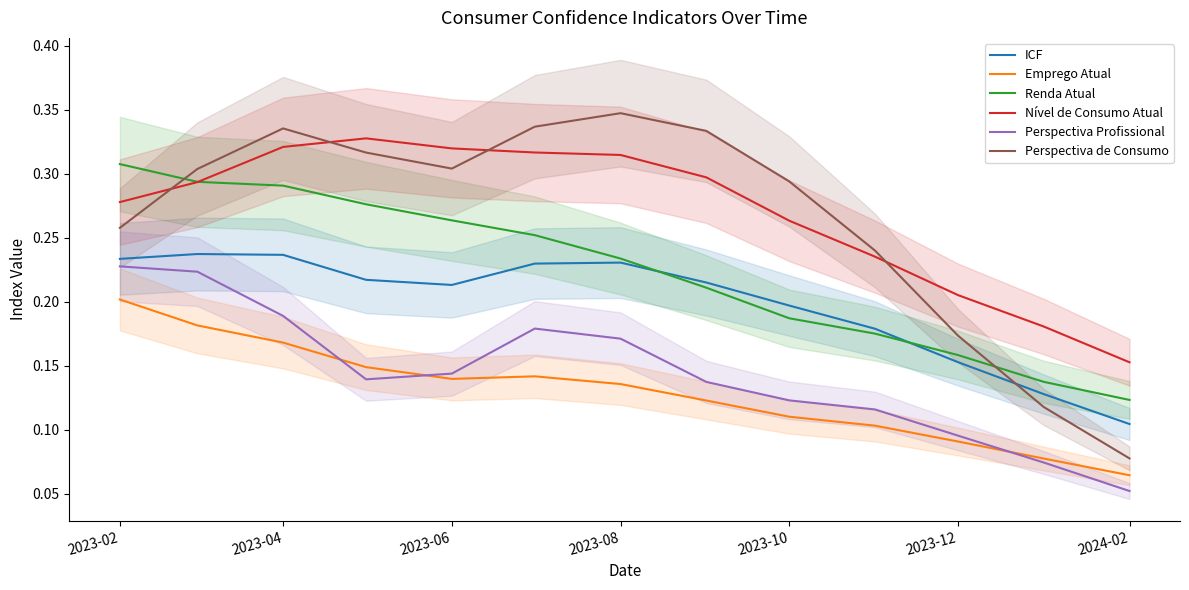

True or false: Renda Atual has a value of 0.1 at 2023-02.

False